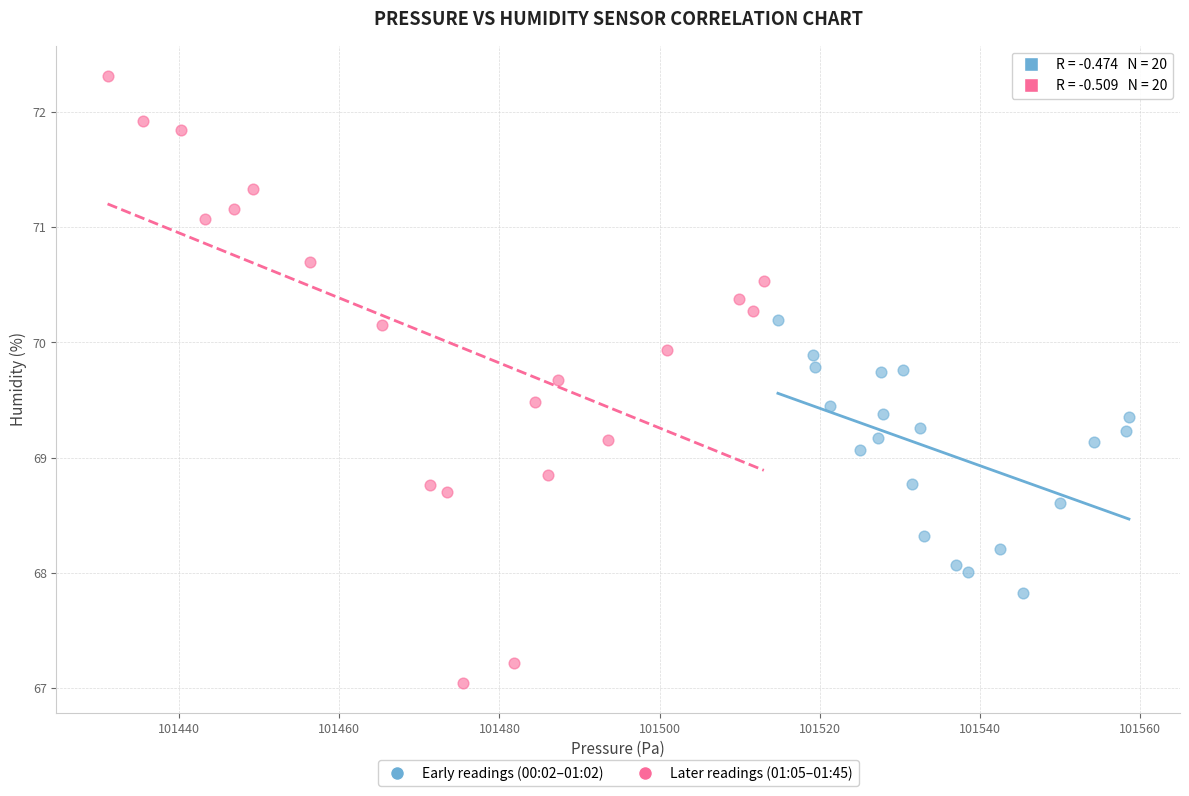

Which series contains the lowest Y value?

Later readings (01:05–01:45)